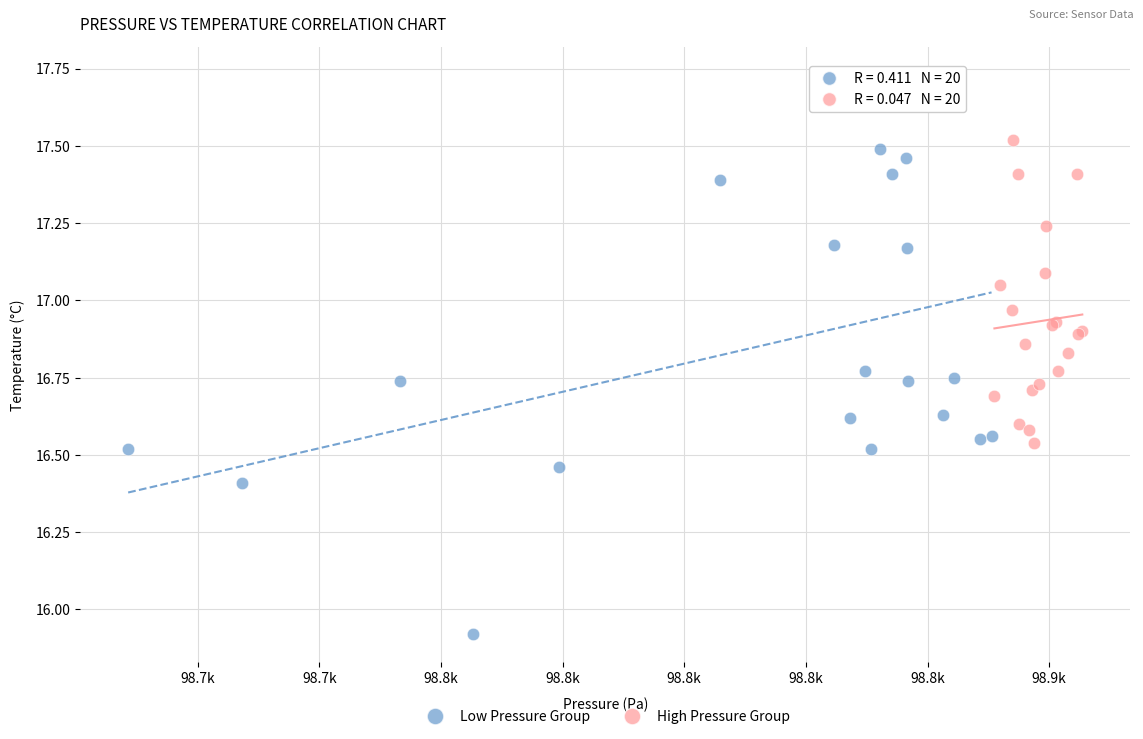

Which series contains the highest Y value?

Low Pressure Group